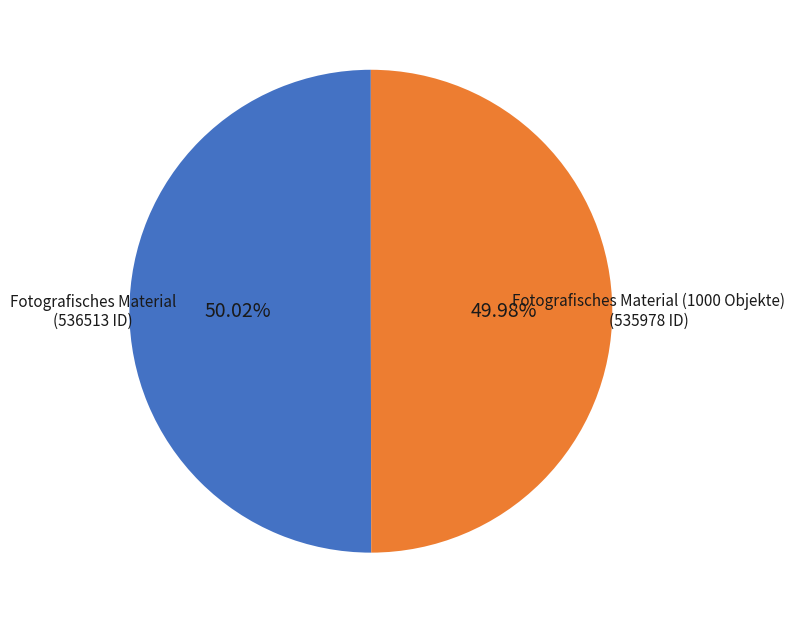

To the nearest percent, what percentage of the pie is Fotografisches Material (1000 Objekte)?

50%